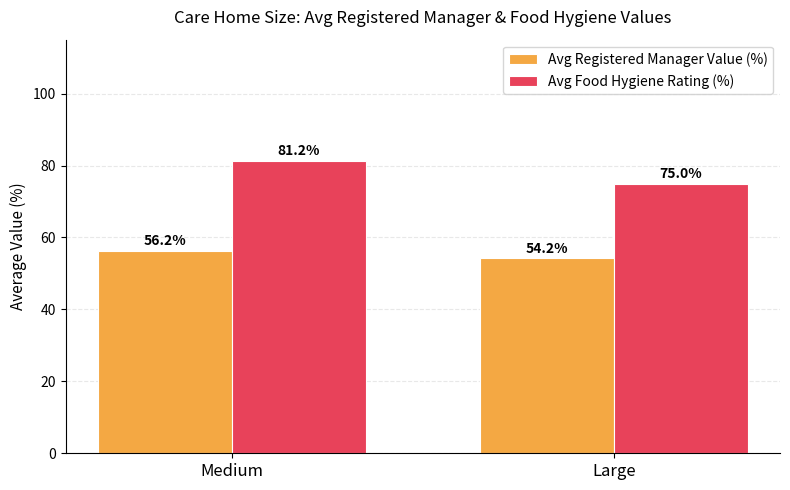

What is the average value of the Avg Registered Manager Value (%) series?

55.2